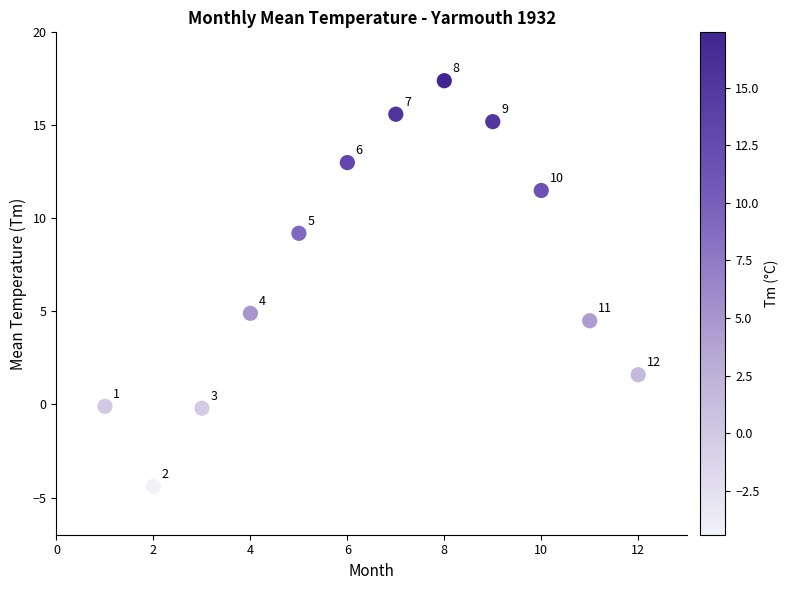

What is the average Y value?

7.4